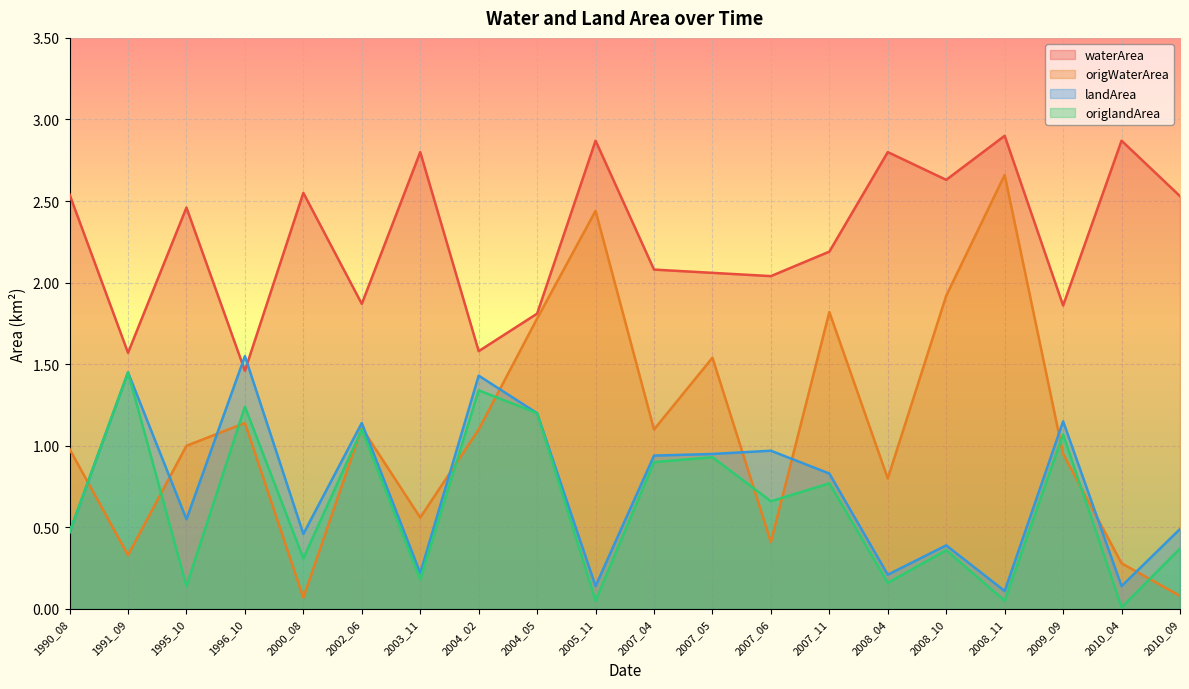

How many lines are shown in the chart?

4